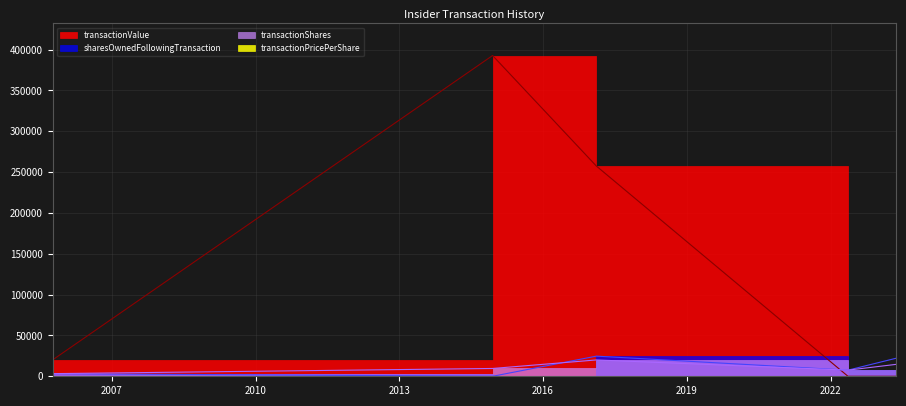

How many times do transactionShares and sharesOwnedFollowingTransaction cross each other?

1